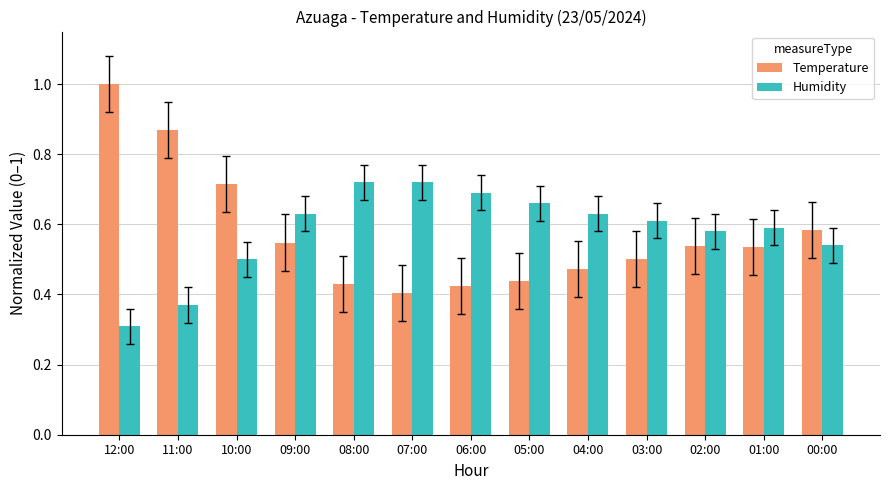

The value of Humidity at 07:00 is 0.2. True or false?

False